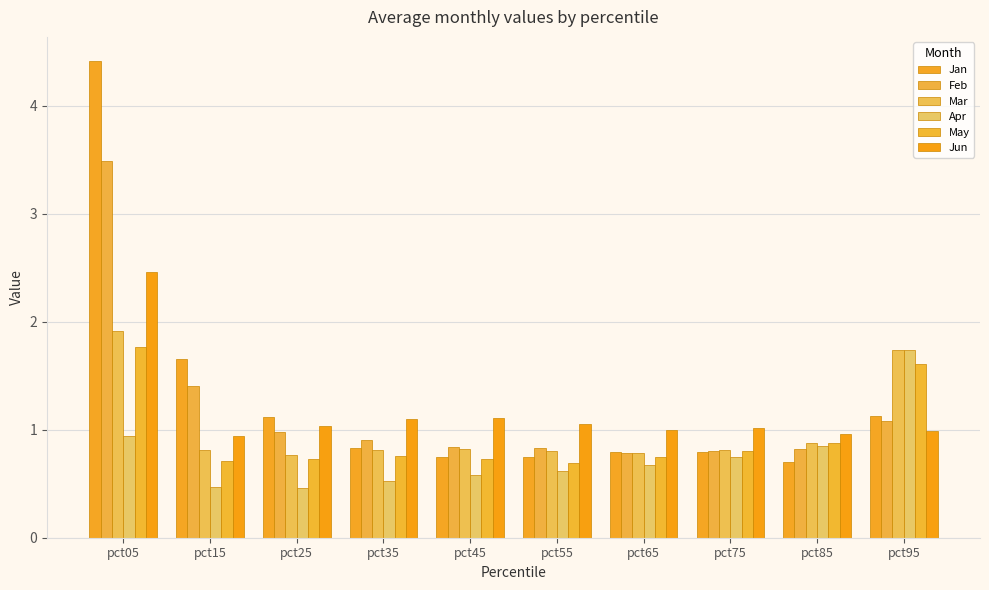

What is the sum of the Jan values at pct65 and pct05?

5.2